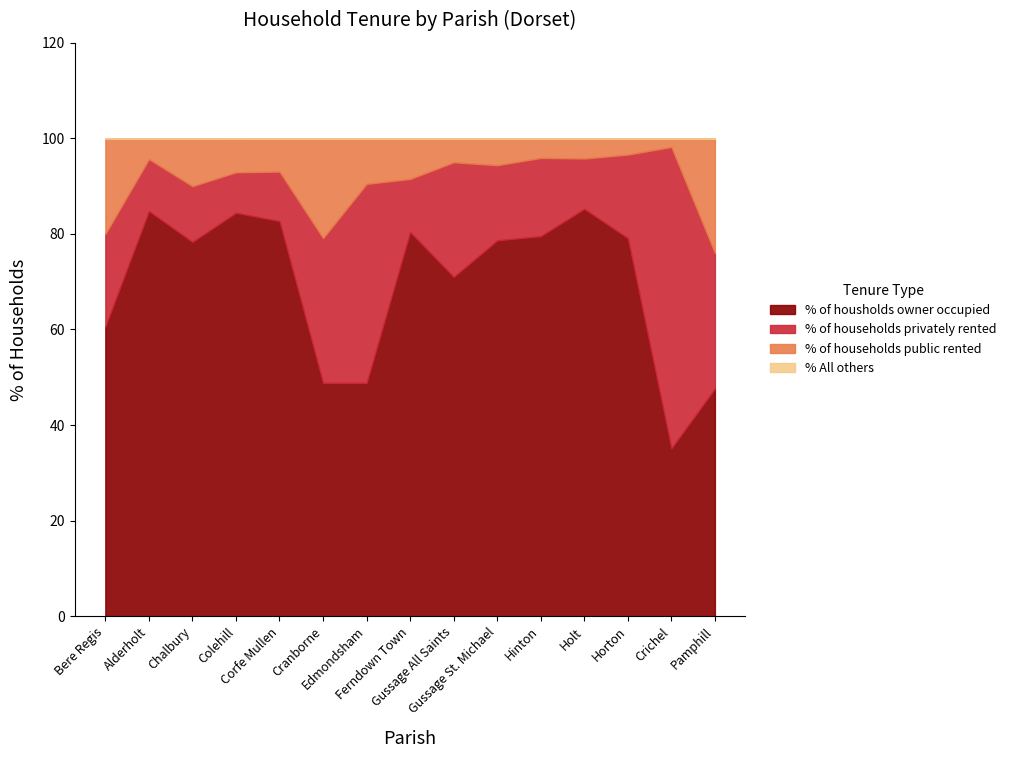

How many interior local peaks does the % of households privately rented series have?

5